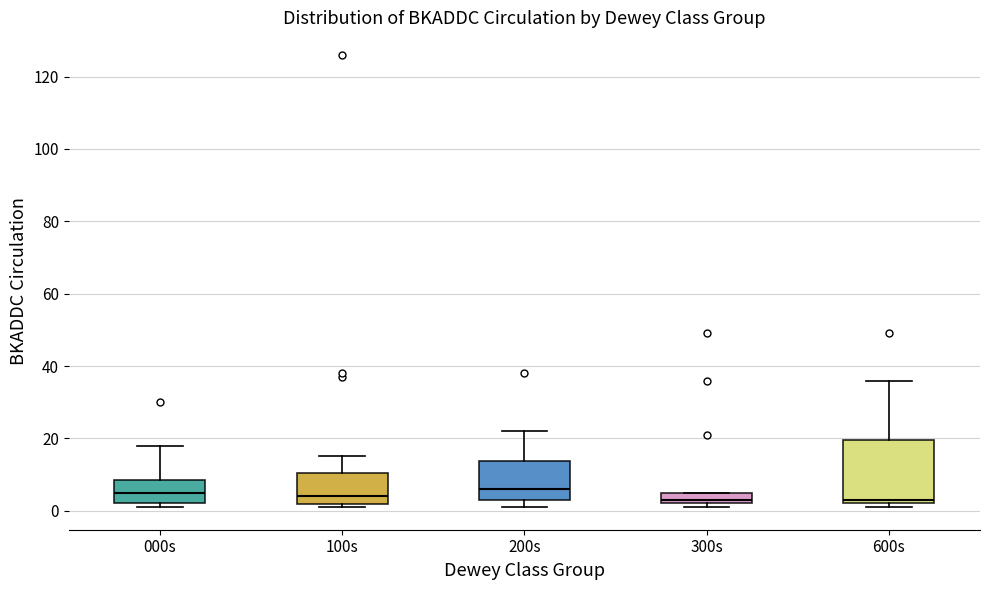

Reading left to right, read every box against the y-axis: the position of its median line, the range the box covers, and the ends of its whiskers. The values are not printed on the chart, so give them approximately, as read against the axis.

000s: median 6, box 2 to 8, whiskers 2 (just below the box's lower edge) to 18
100s: median 4, box 2 to 10, whiskers 2 (just below the box's lower edge) to 16
200s: median 6, box 4 to 14, whiskers 2 to 22
300s: median 4, box 2 to 6, whiskers 2 (just below the box's lower edge) to 6
600s: median 4, box 2 to 20, whiskers 2 (just below the box's lower edge) to 36